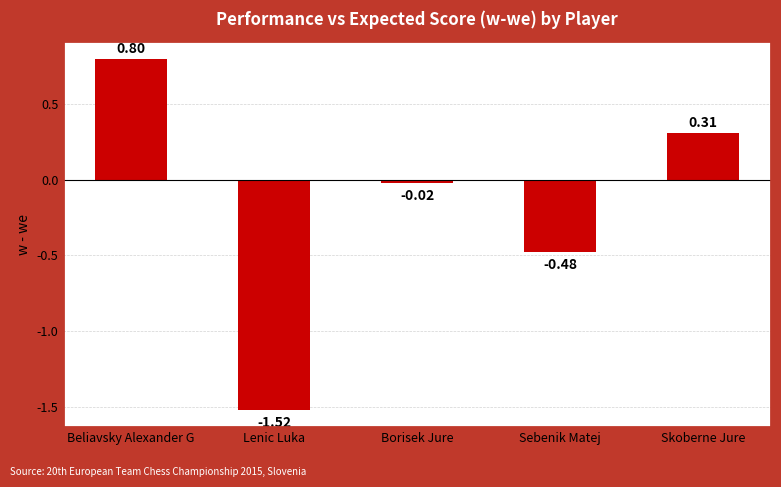

Which has a higher value, Lenic Luka or Sebenik Matej?

Sebenik Matej